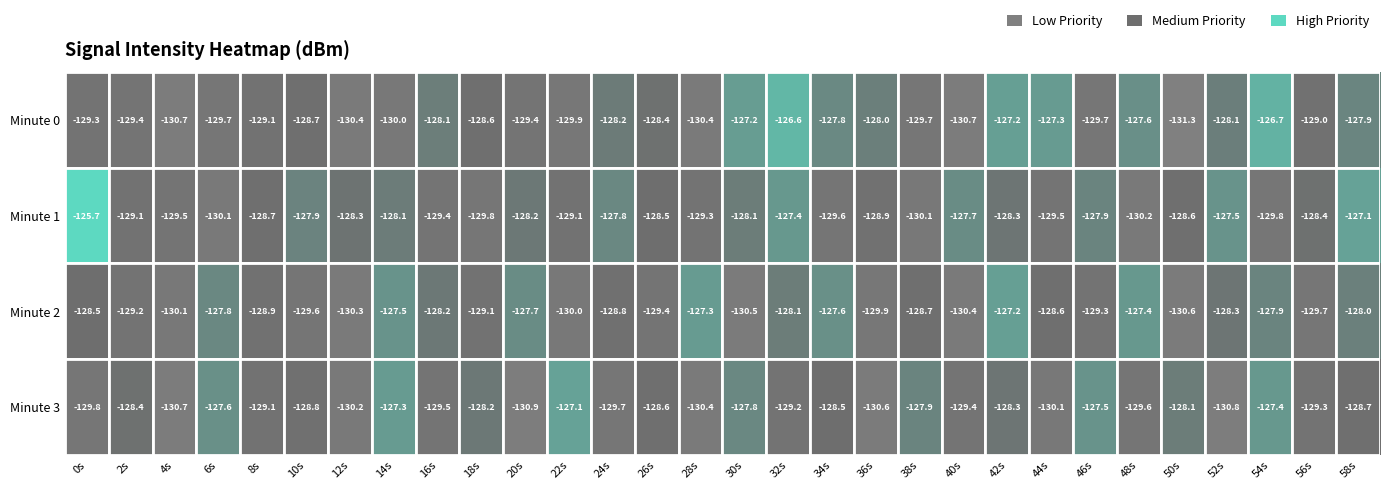

What is the difference between the maximum and minimum values in the Minute 2 series?

3.4